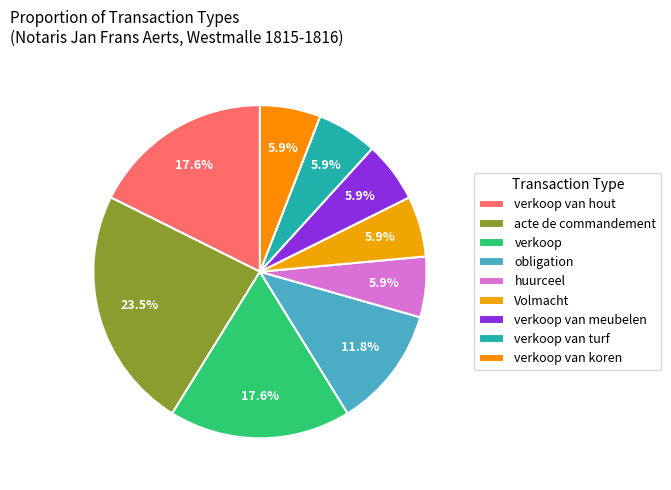

To the nearest percent, what is the difference between the obligation and verkoop van turf slice percentages?

6%